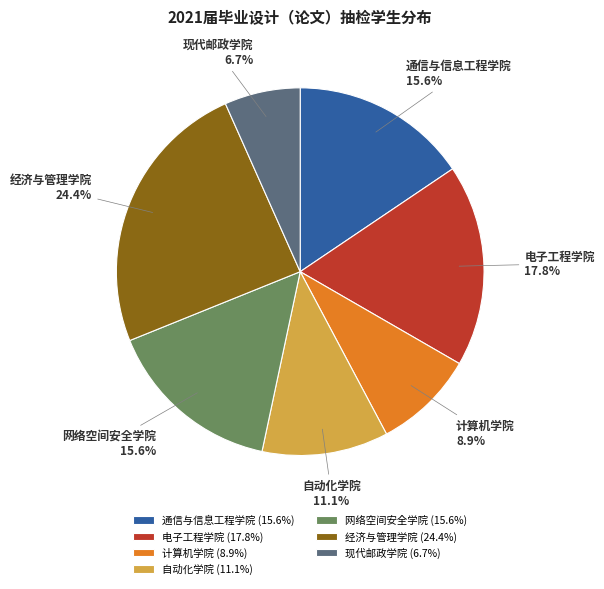

Is there any slice that represents more than half of the pie?

No